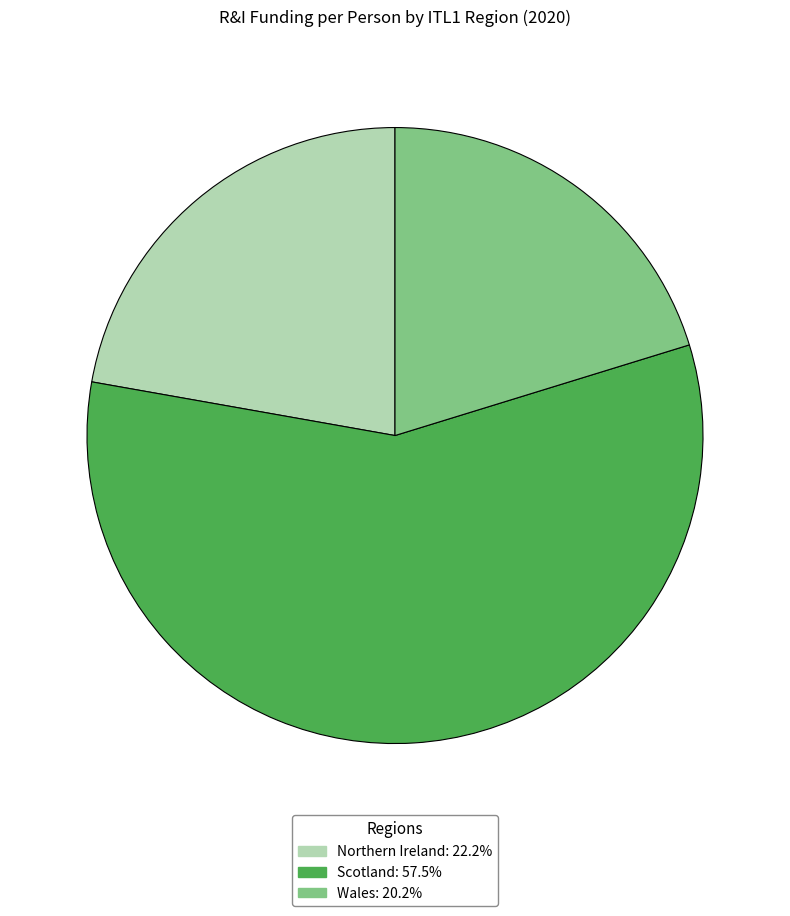

Which slice represents more than half of the pie?

Scotland